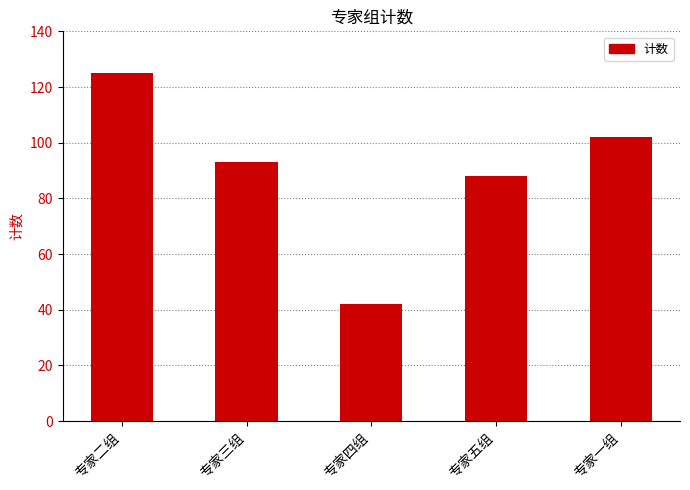

Reading left to right, transcribe all the data shown in this chart.

专家二组=125	专家三组=93	专家四组=42	专家五组=88	专家一组=102